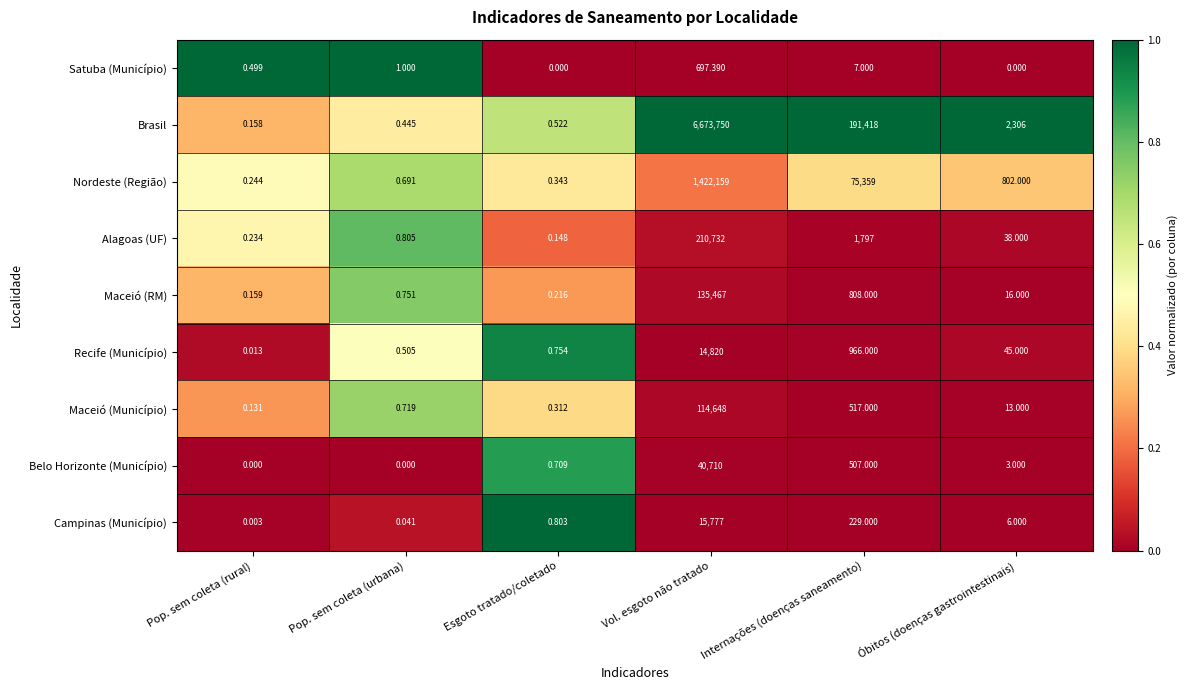

Rank the series by their maximum value, from lowest to highest.

Satuba (Município), Recife (Município), Campinas (Município), Belo Horizonte (Município), Maceió (Município), Maceió (RM), Alagoas (UF), Nordeste (Região), Brasil